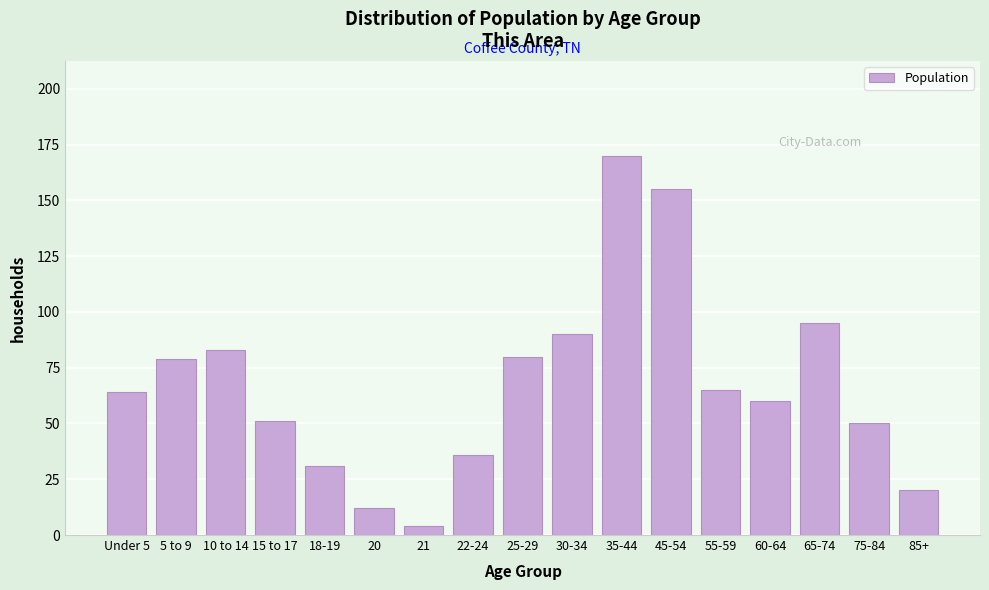

Reading left to right, extract all data points from this chart.

Under 5=64	5 to 9=79	10 to 14=83	15 to 17=51	18-19=31	20=12	21=4	22-24=36	25-29=80	30-34=90	35-44=170	45-54=155	55-59=65	60-64=60	65-74=95	75-84=50	85+=20